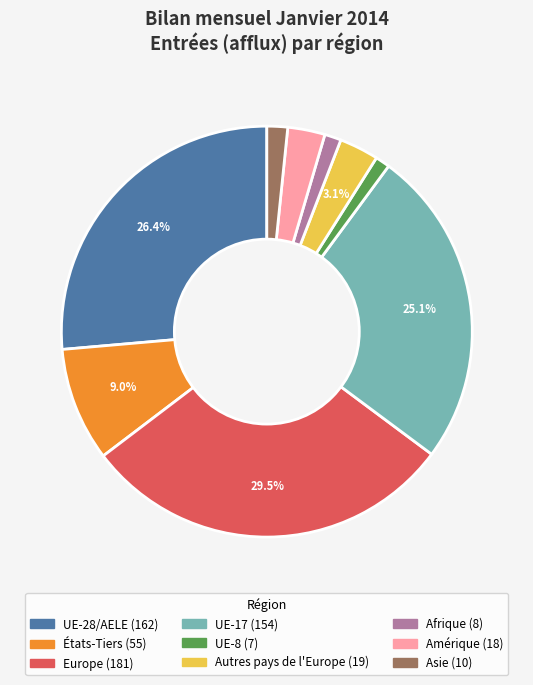

Does Asie represent more than half of the total?

No